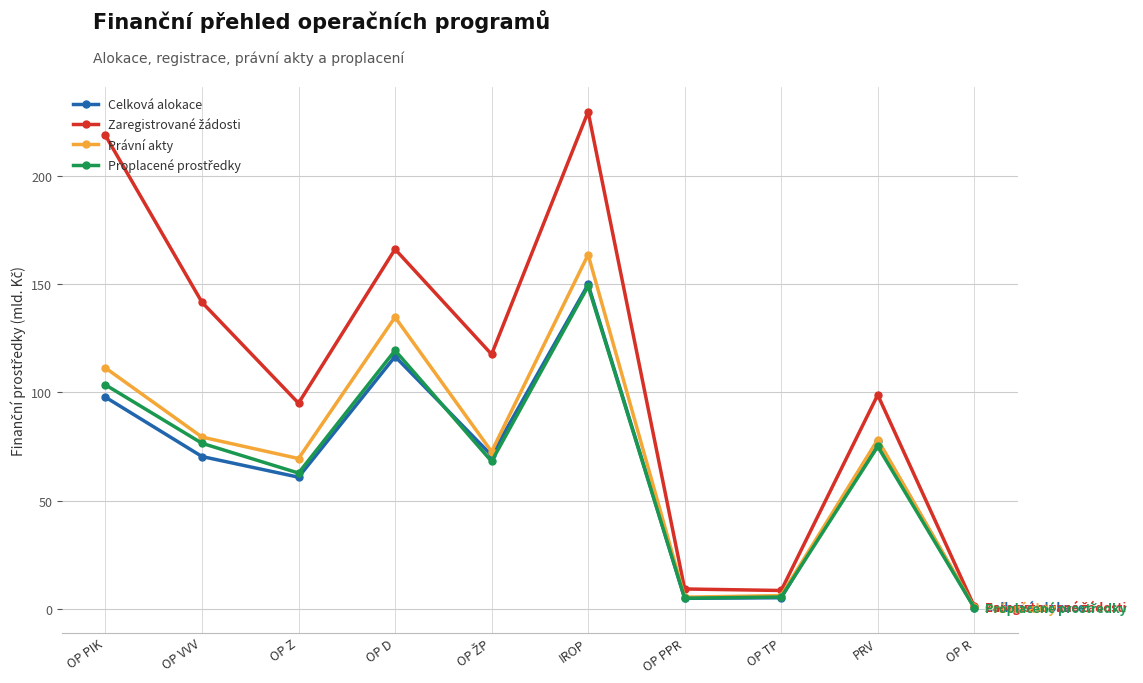

What is the label of the 7th point from the right?

OP D